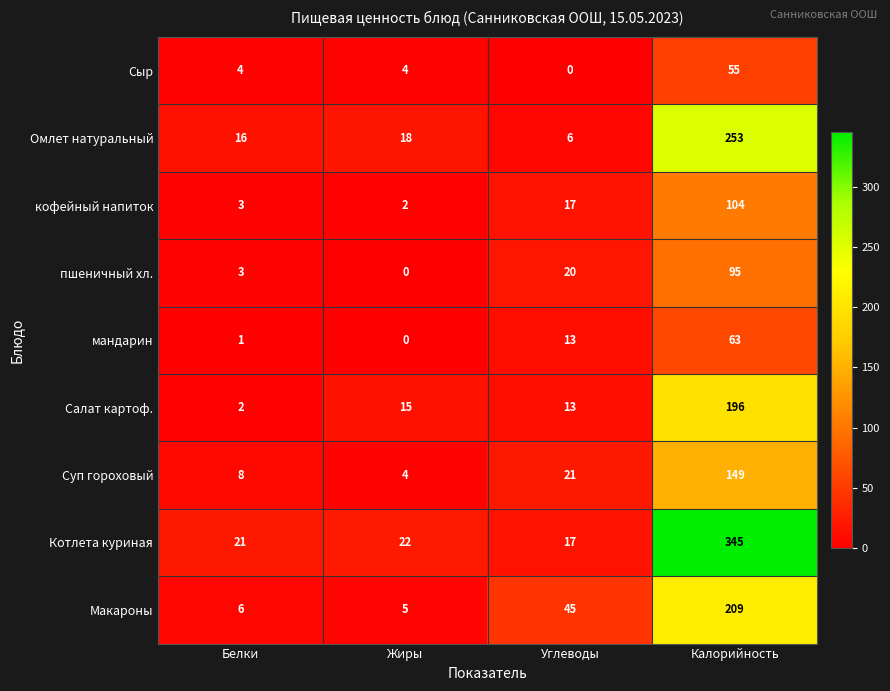

List the series in order of their peak value, highest first.

Котлета куриная, Омлет натуральный, Макароны, Салат картоф., Суп гороховый, кофейный напиток, пшеничный хл., мандарин, Сыр